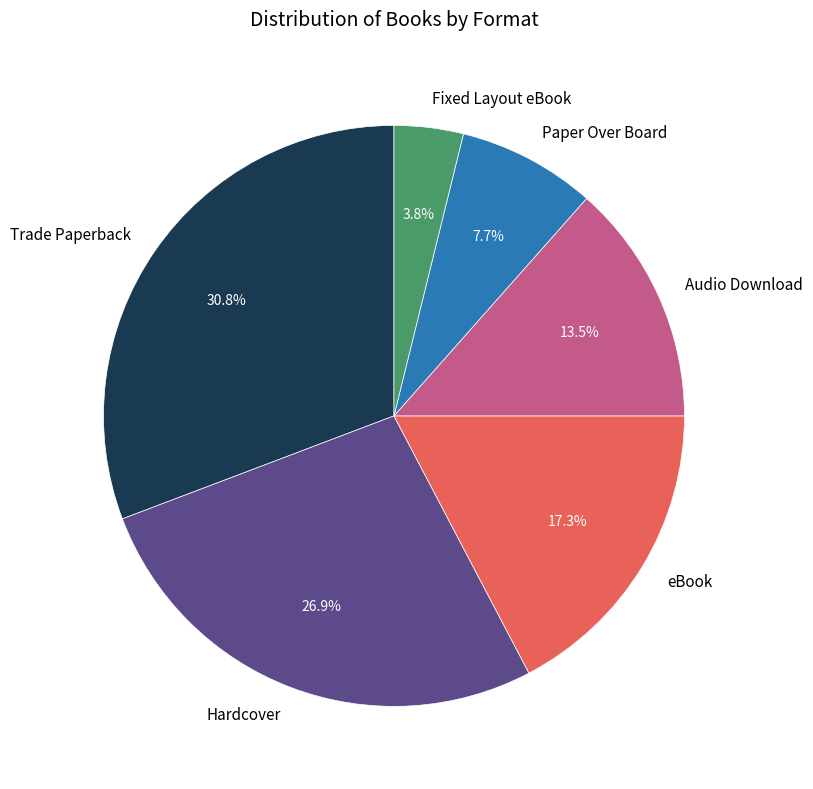

Do Trade Paperback and Fixed Layout eBook together represent more than half of the pie?

No